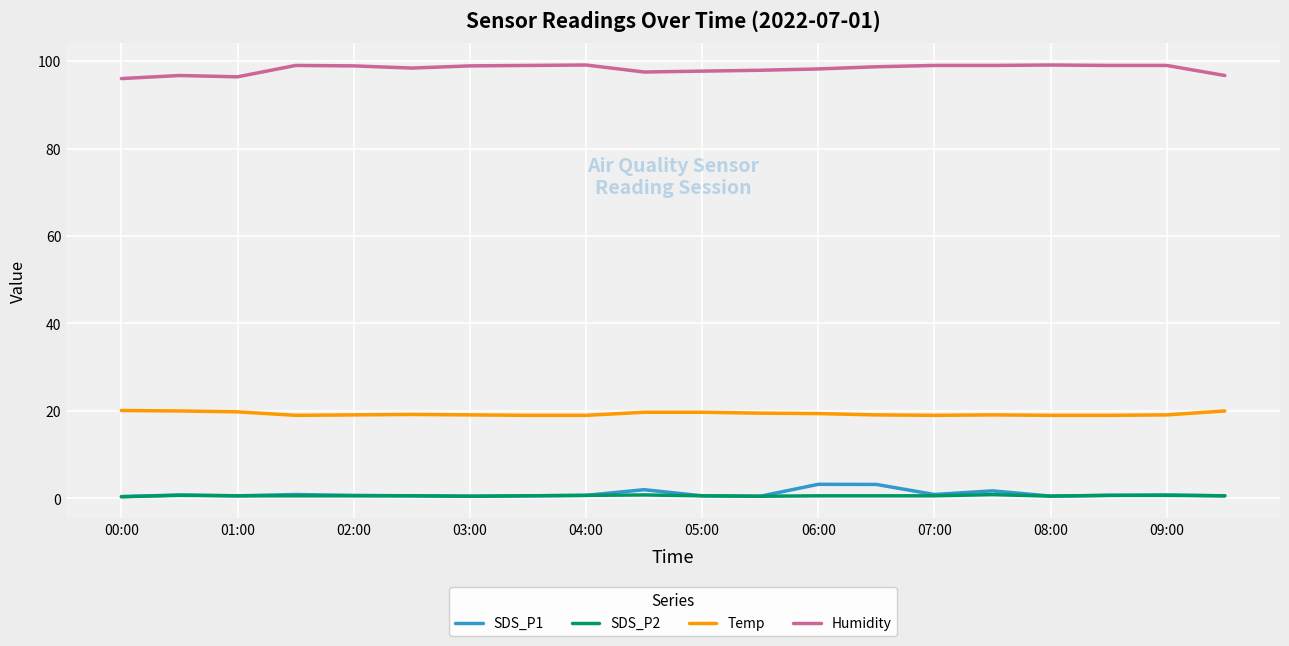

List the series in order of their peak value, highest first.

Humidity, Temp, SDS_P1, SDS_P2